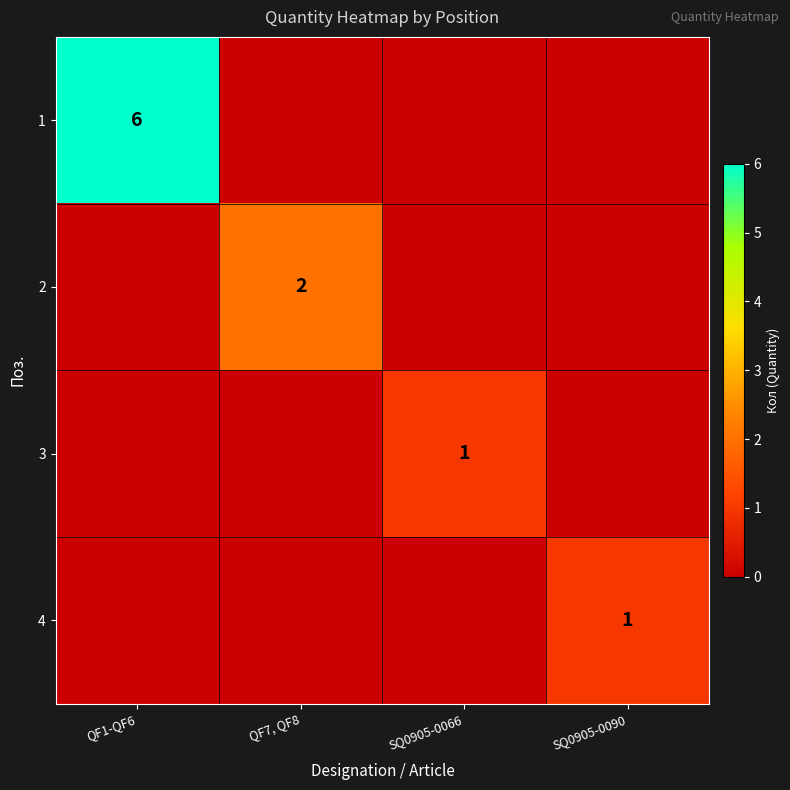

The 1 series shows 8 at QF1-QF6. True or false?

False